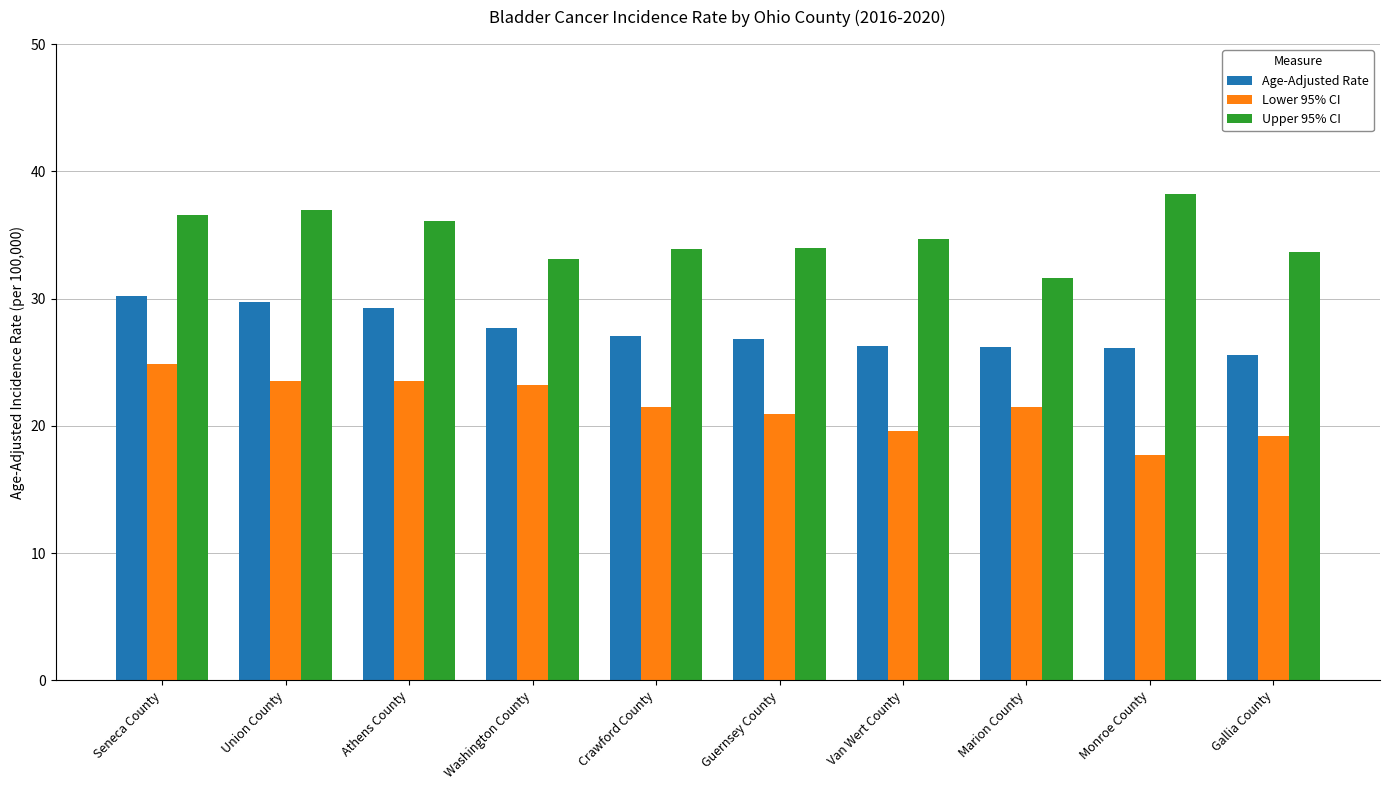

What is the average value of the Lower 95% CI series?

21.6